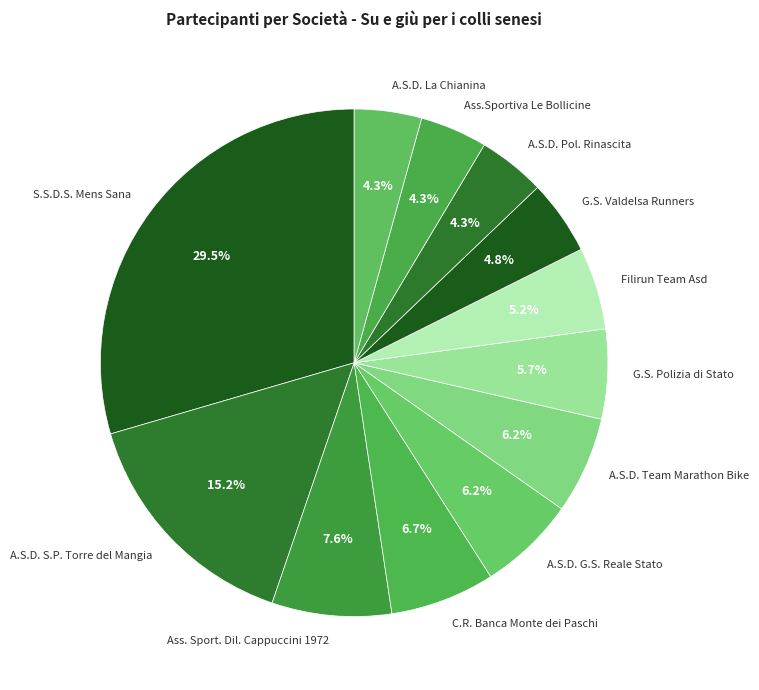

Between Filirun Team Asd and Ass.Sportiva Le Bollicine, which is larger?

Filirun Team Asd